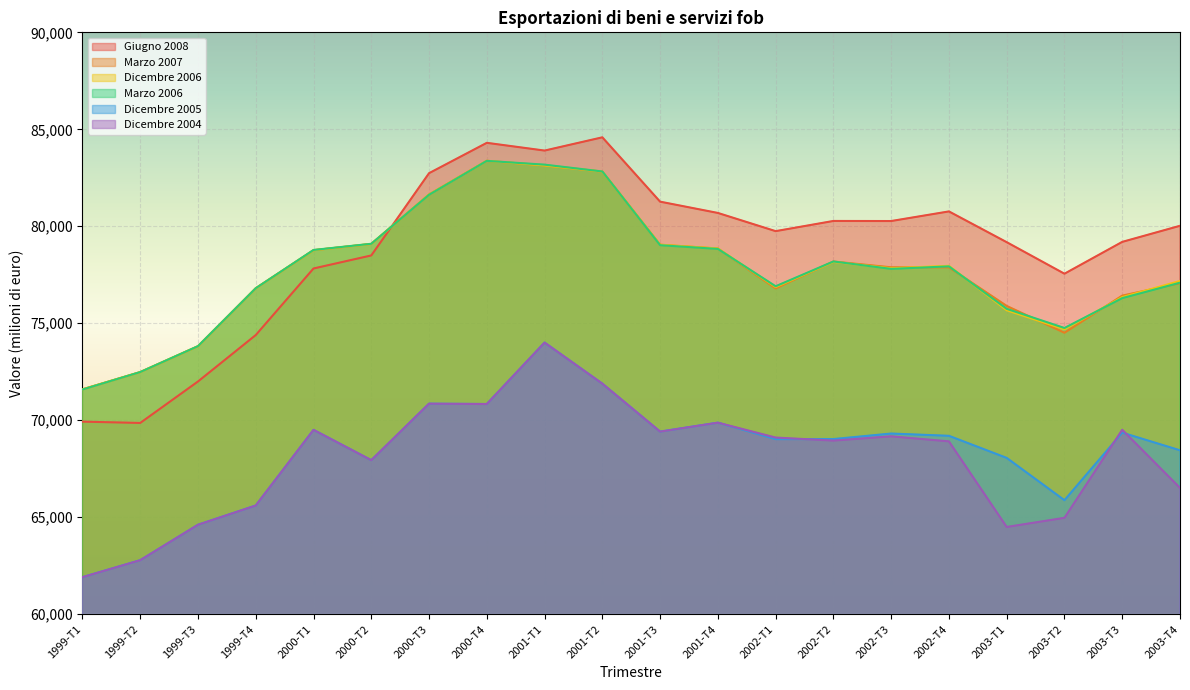

How many lines are shown in the chart?

6